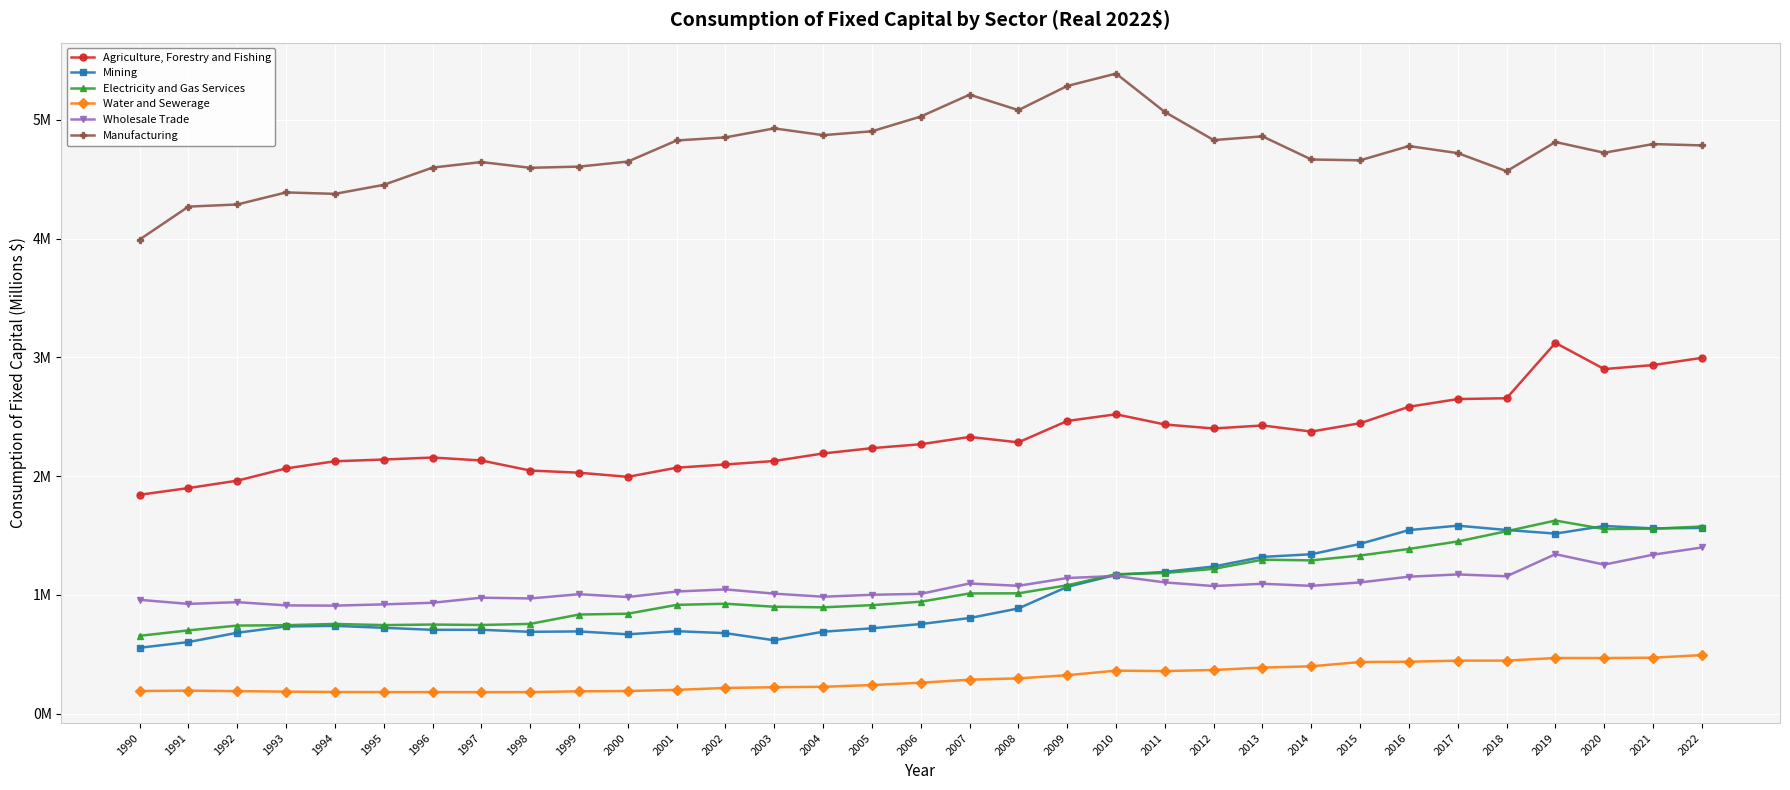

Is this an area chart (filled region under the line)?

No